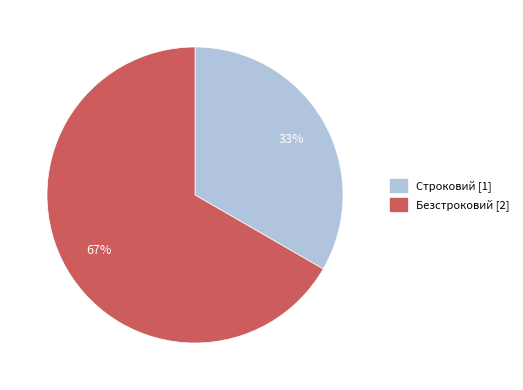

Count the number of slices in the pie.

2